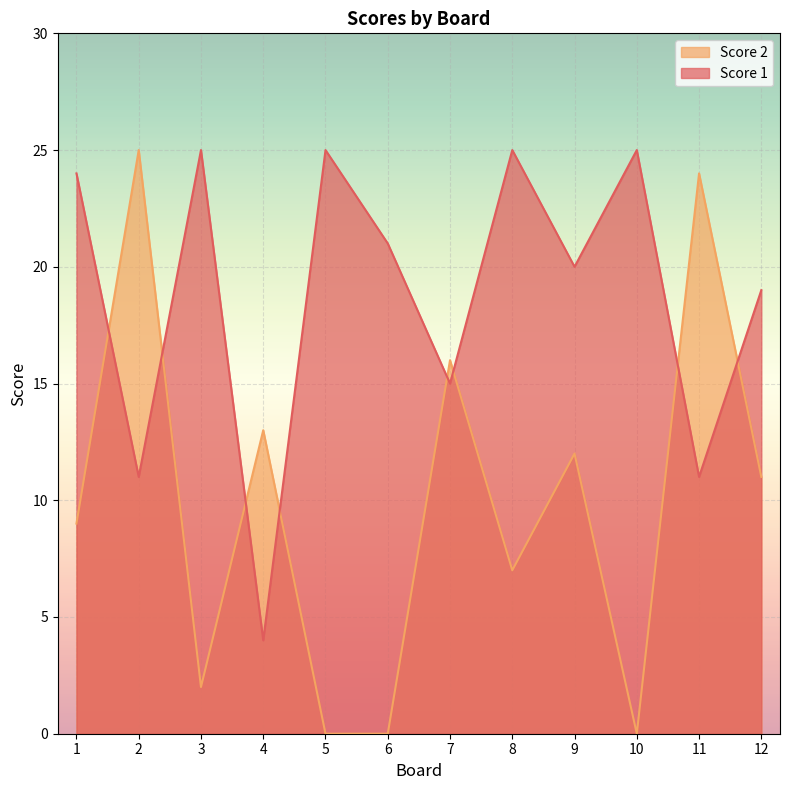

True or false: Score 2 has a value of 14 at 10.

False